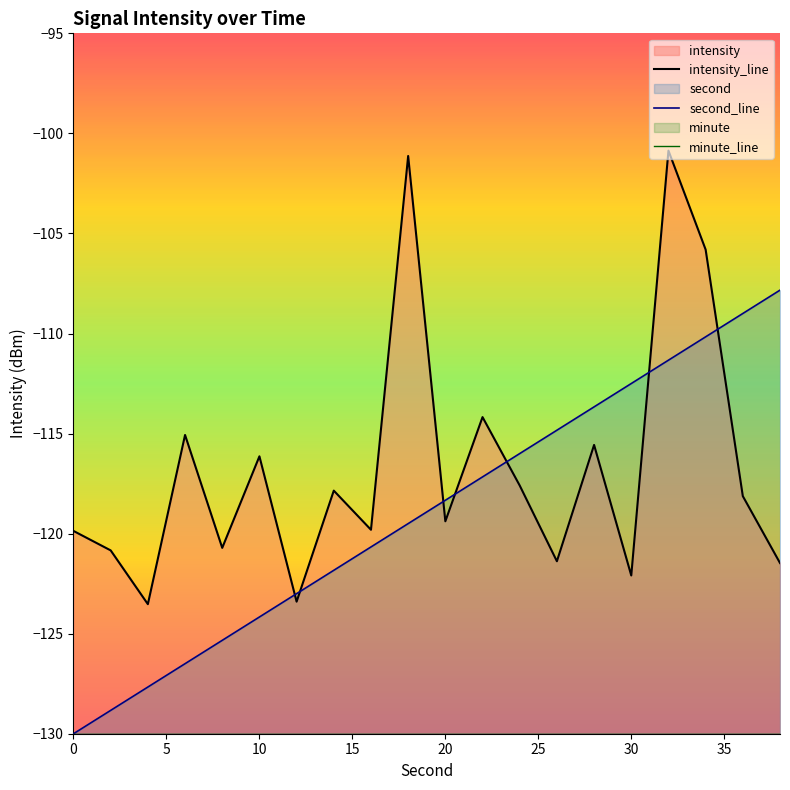

What is the difference between the maximum and minimum values in the second_line series?

22.2